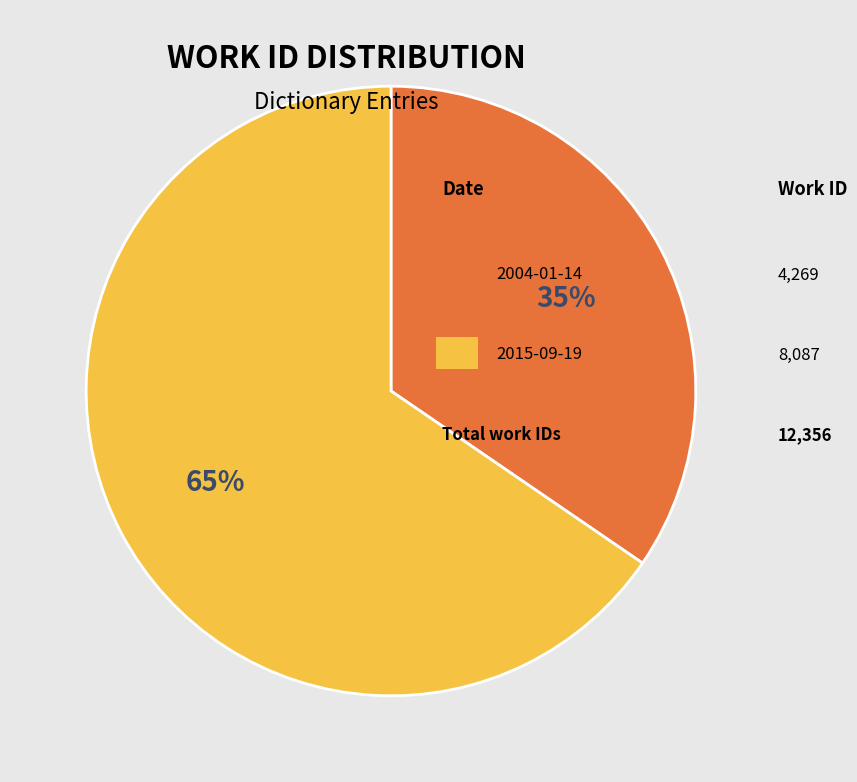

To the nearest percent, what is the average slice percentage?

50%